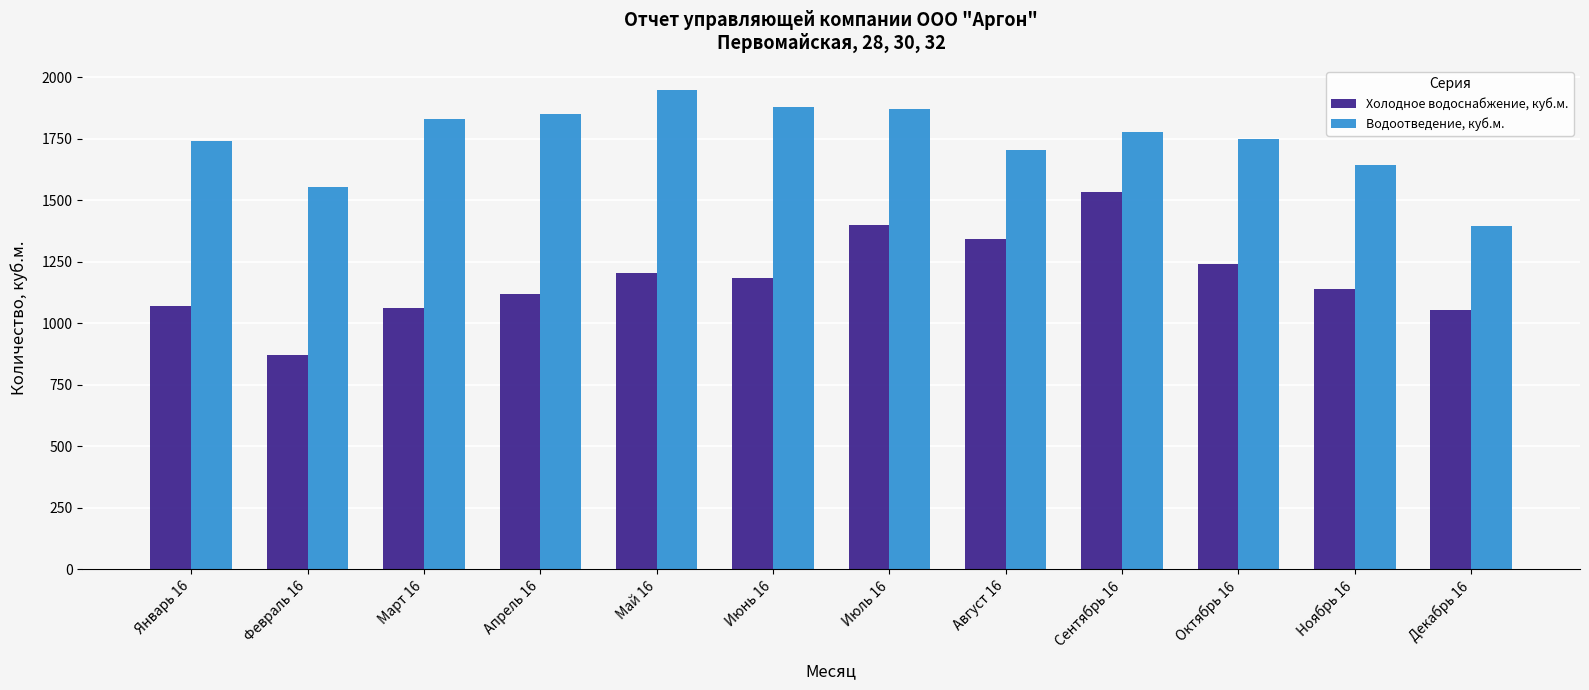

Which series has the widest spread of values?

Холодное водоснабжение, куб.м.